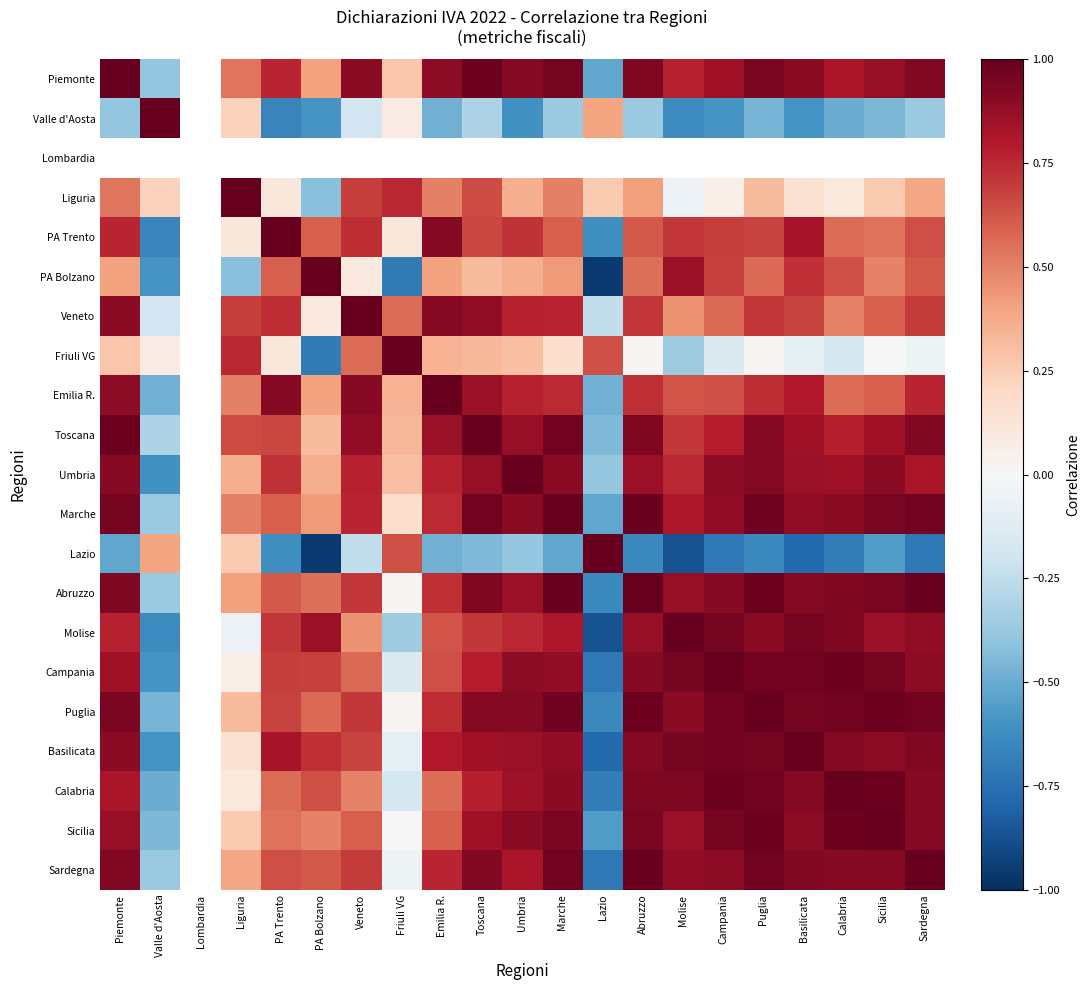

How many values in Lazio are below zero?

16